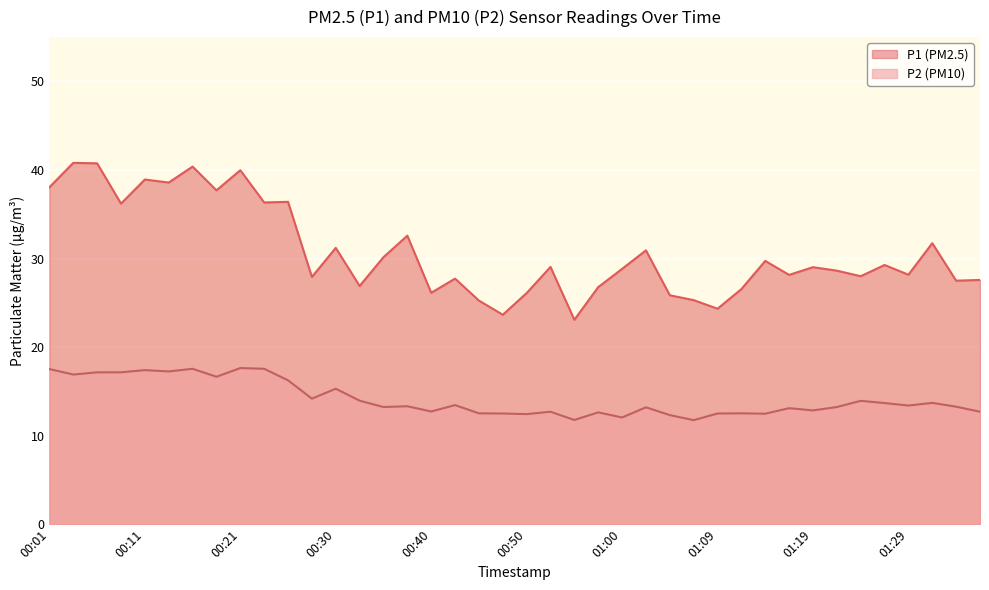

What are all the series names shown in the legend?

P1, P2